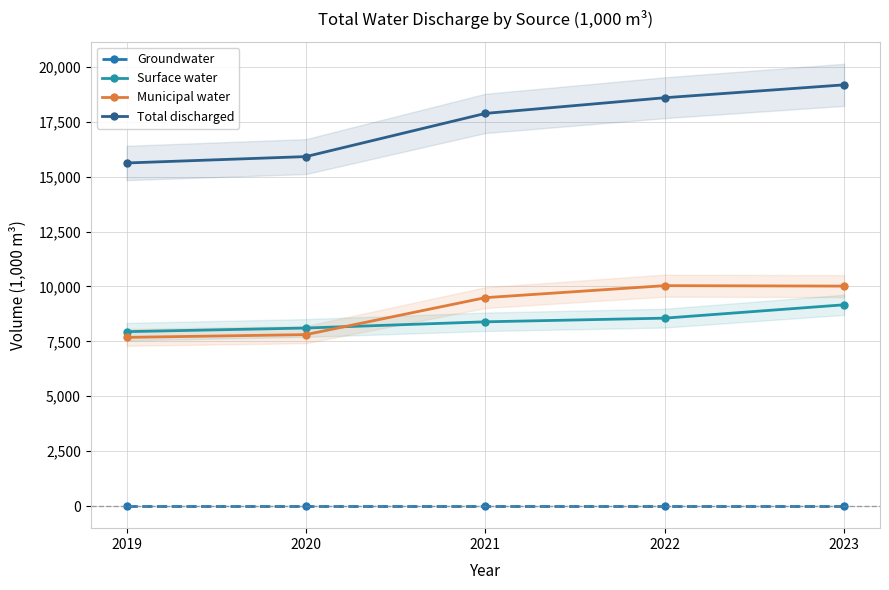

Which series ends up on top after the final intersection of Surface water and Municipal water?

Municipal water